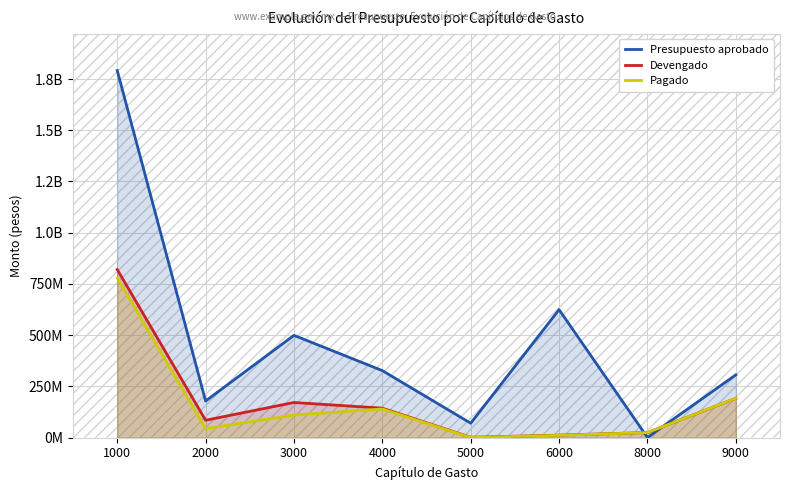

At which label does Devengado first exceed 143655734?

1000